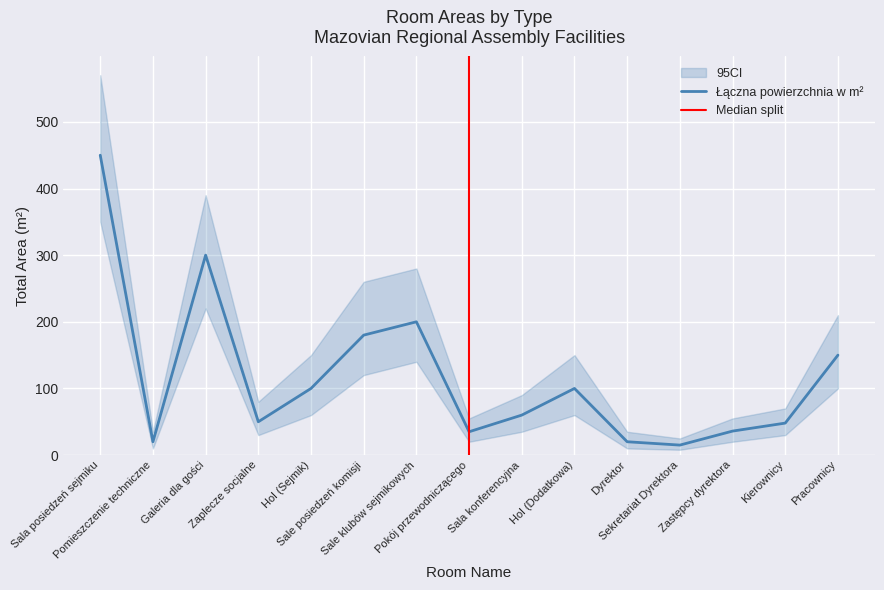

What is the smallest value displayed?

15